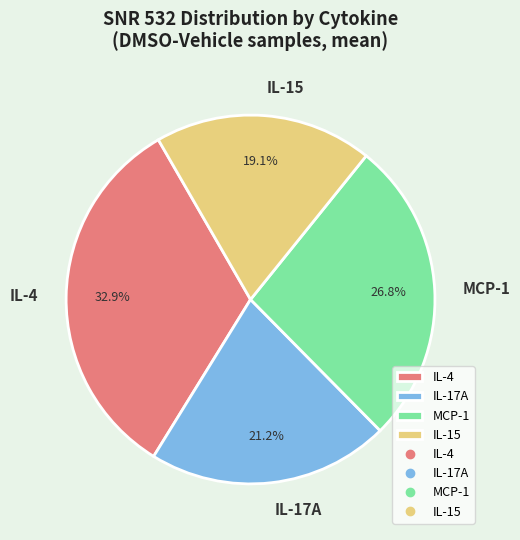

Does any single category account for the majority?

No